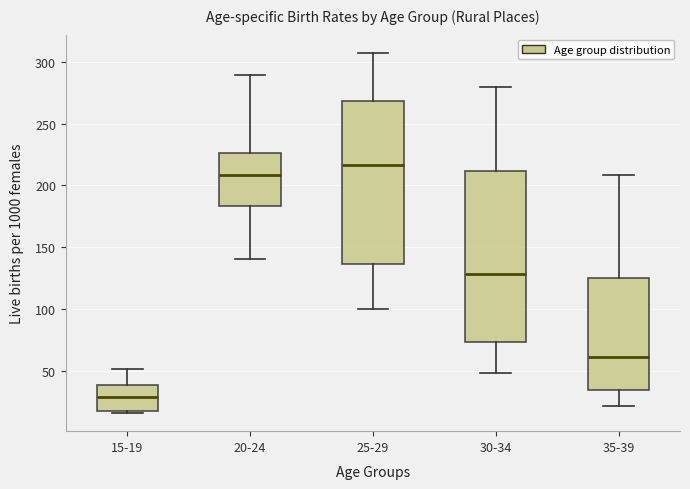

Reading left to right, transcribe this box plot: for each box, give where its median line is, the range the box spans, and where its two whiskers end, as read against the y-axis. The values are not printed on the chart, so give them approximately, as read against the axis.

15-19: median 30, box 20 to 40, whiskers 15 to 50
20-24: median 210, box 185 to 225, whiskers 140 to 290
25-29: median 215, box 135 to 270, whiskers 100 to 310
30-34: median 130, box 75 to 210, whiskers 50 to 280
35-39: median 60, box 35 to 125, whiskers 20 to 210